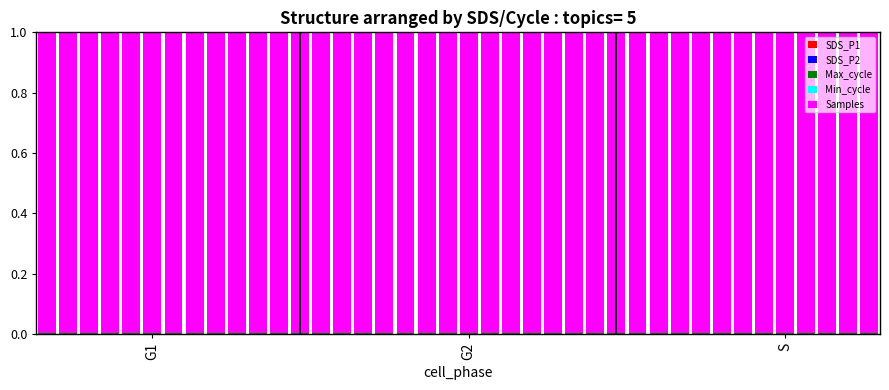

Count the SDS_P2 values in the range 0 to 1.

40